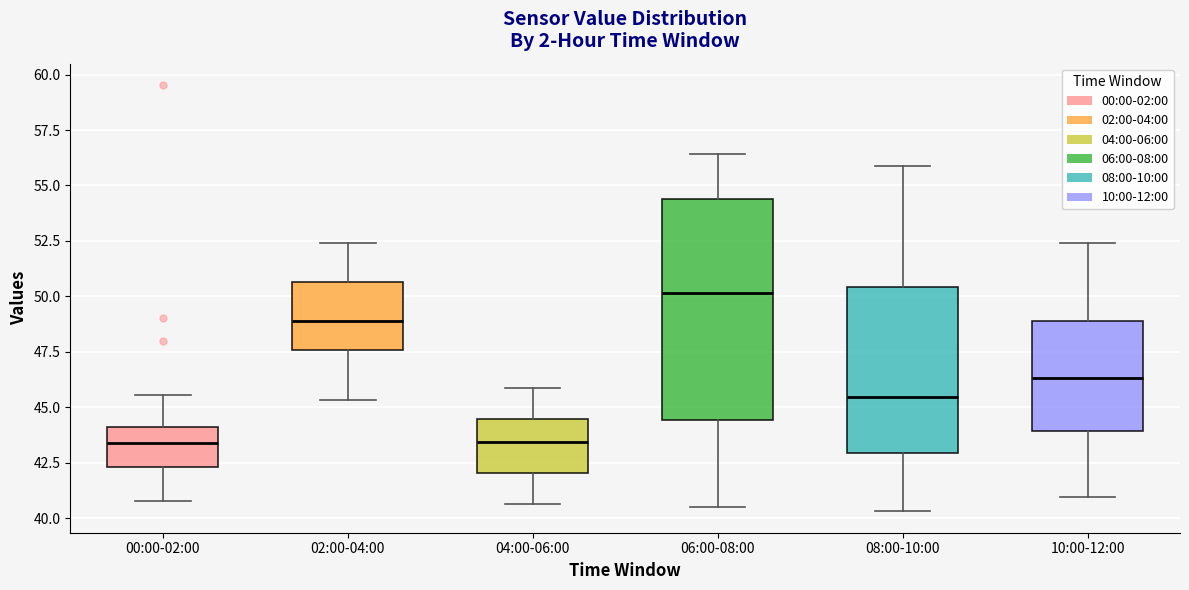

Reading left to right, transcribe this box plot: for each box, give where its median line is, the range the box spans, and where its two whiskers end, as read against the y-axis. The values are not printed on the chart, so give them approximately, as read against the axis.

00:00-02:00: median 43.5, box 42.5 to 44.0, whiskers 41.0 to 45.5
02:00-04:00: median 49.0, box 47.5 to 50.5, whiskers 45.5 to 52.5
04:00-06:00: median 43.5, box 42.0 to 44.5, whiskers 40.5 to 46.0
06:00-08:00: median 50.0, box 44.5 to 54.5, whiskers 40.5 to 56.5
08:00-10:00: median 45.5, box 43.0 to 50.5, whiskers 40.5 to 56.0
10:00-12:00: median 46.5, box 44.0 to 49.0, whiskers 41.0 to 52.5